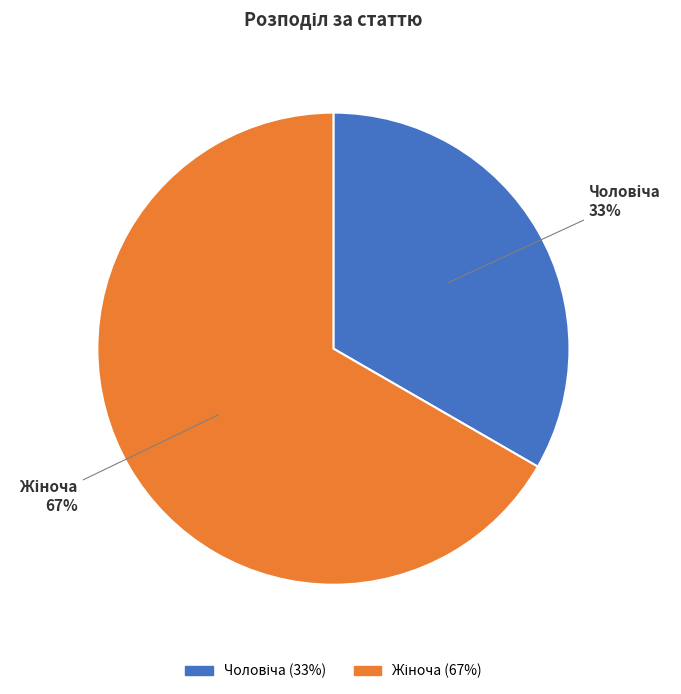

Is there any slice that represents more than half of the pie?

Yes